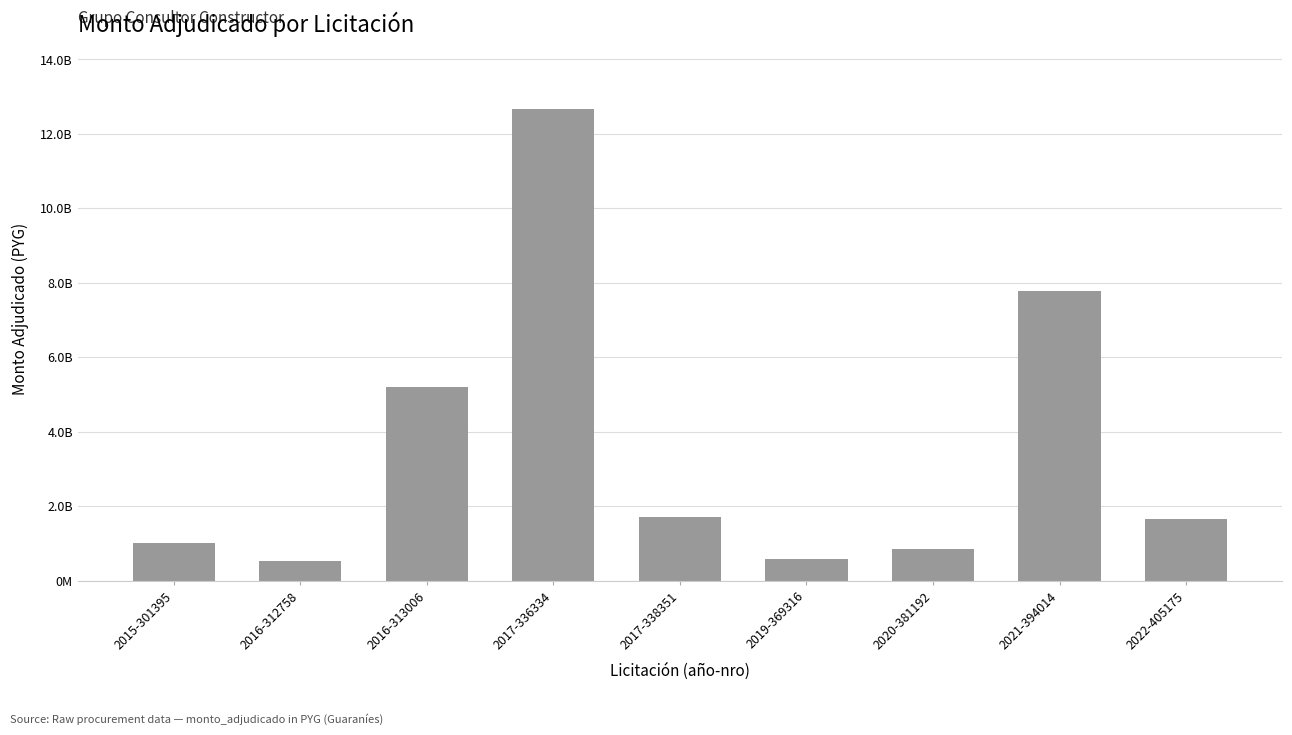

What is the difference between the second highest and minimum values?

7247670000